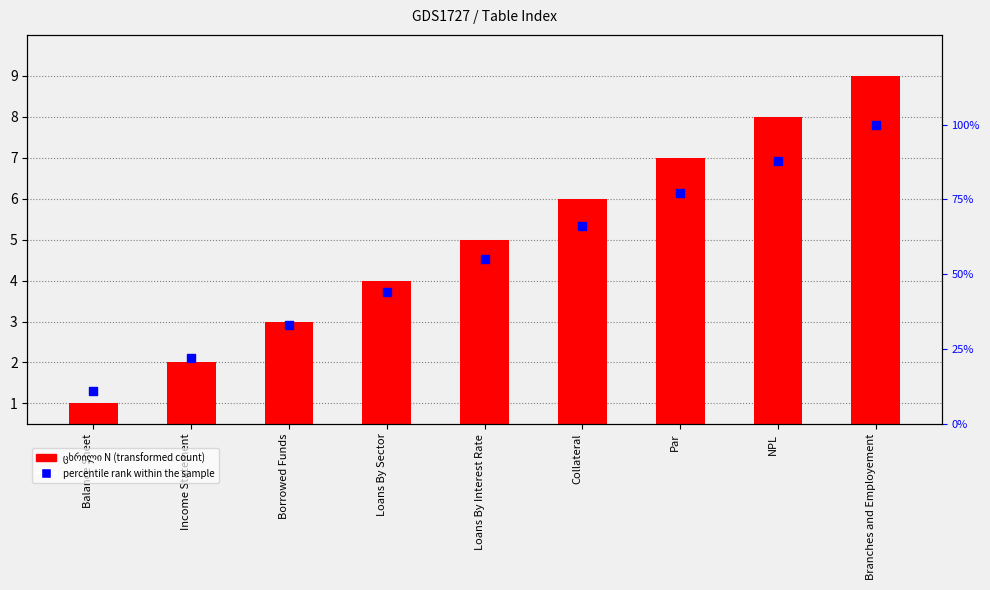

At how many categories does at least one series exceed 98?

1